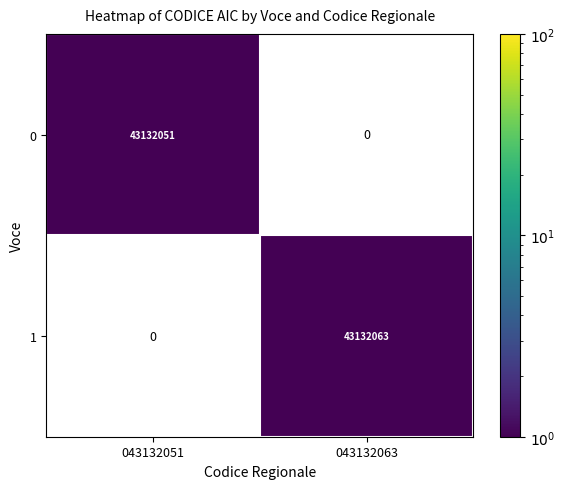

List the series in order of their peak value, highest first.

1, 0